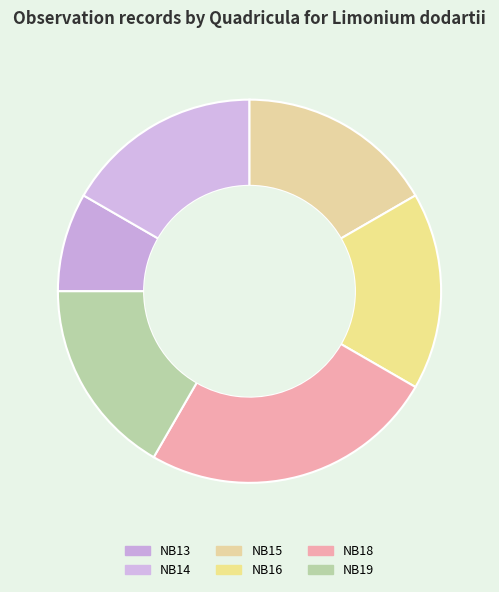

Is it true that NB19 is 26% of the pie?

False